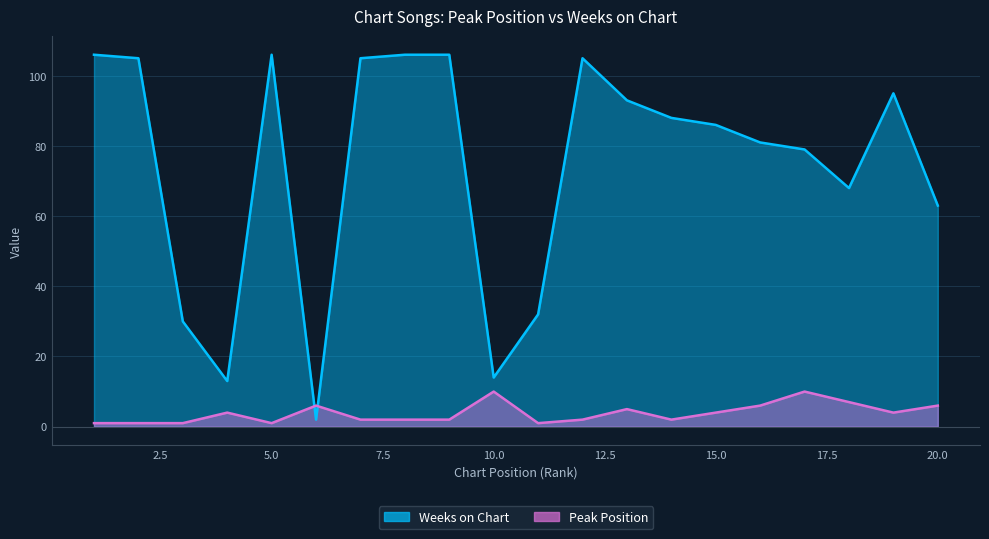

What is the approximate value of Peak Position at 2?

1